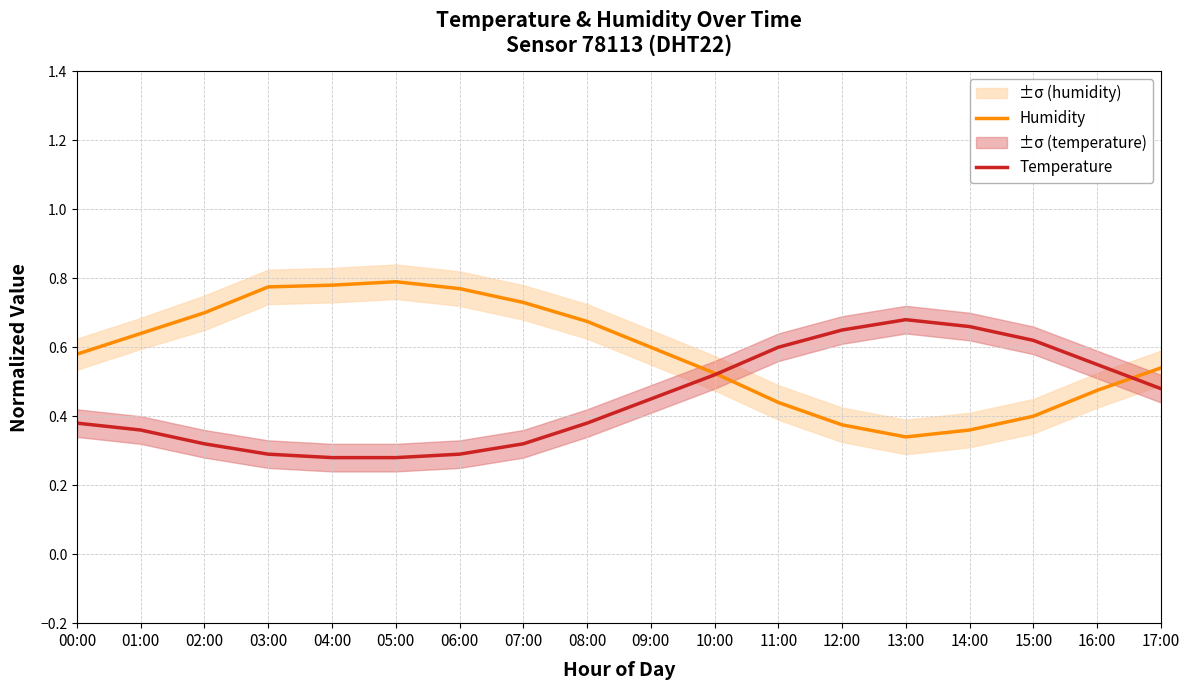

True or false: Temperature has a value of 0.2 at 01:00.

False